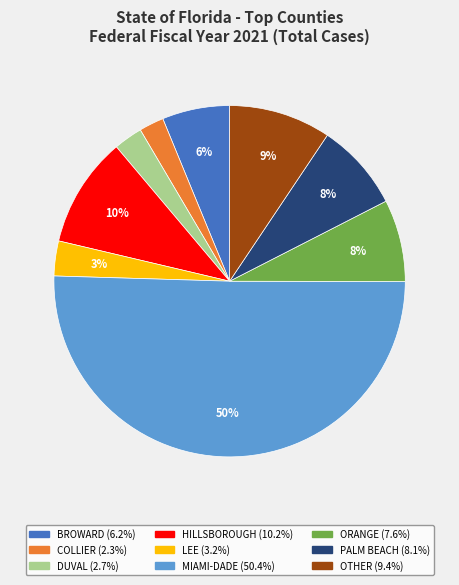

To the nearest percent, what portion does LEE represent?

3%